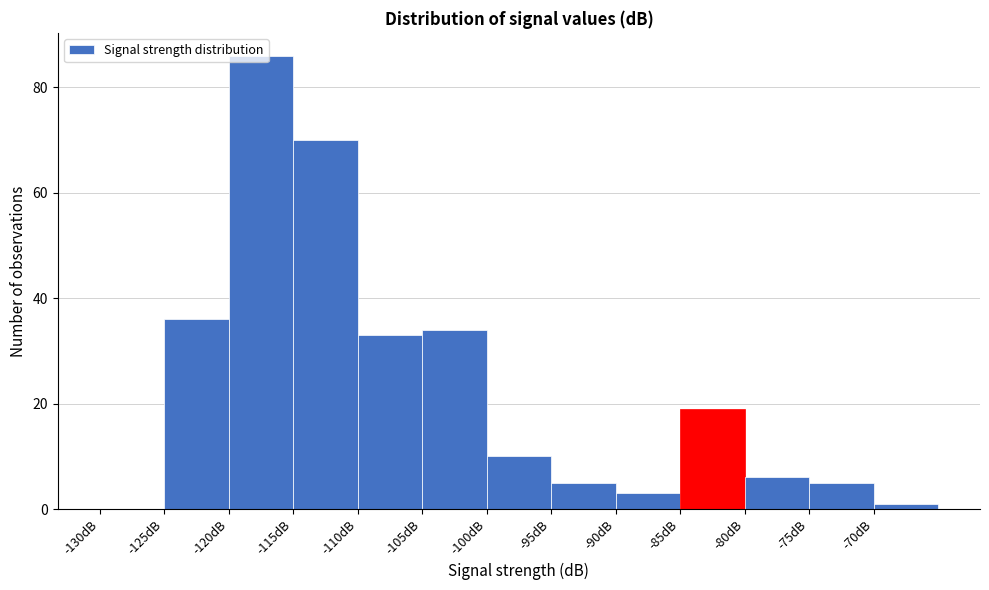

Reading left to right, list every bar in this chart as the range it spans on the x-axis followed by its height. The values are not printed on the chart, so give them approximately, as read against the axis.

-130 to -125: 0
-125 to -120: 36
-120 to -115: 86
-115 to -110: 70
-110 to -105: 34
-105 to -100: 34
-100 to -95: 10
-95 to -90: 6
-90 to -85: 4
-85 to -80: 20
-80 to -75: 6
-75 to -70: 6
-70 to -65: under 2